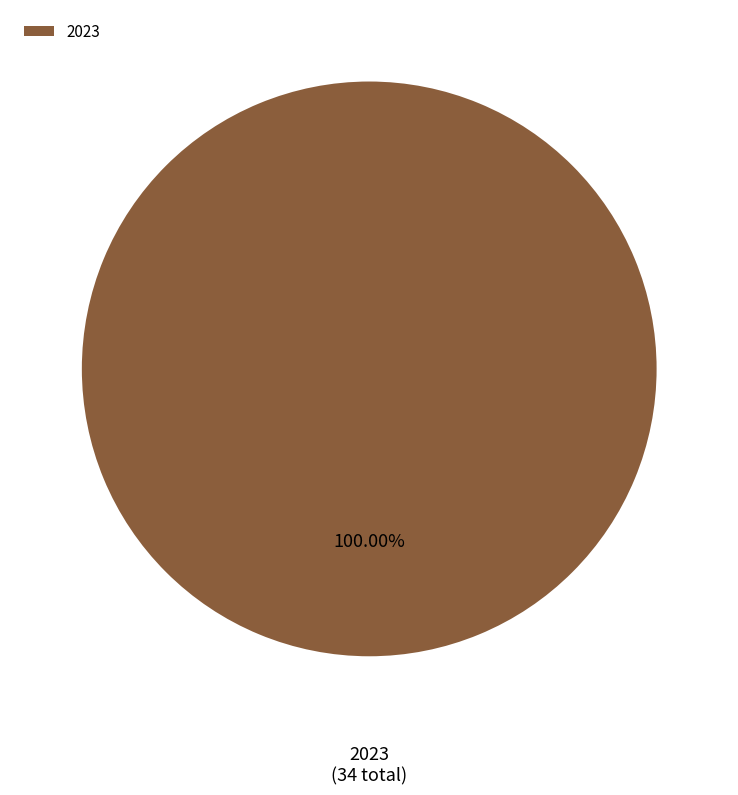

Rank the categories by value from lowest to highest.

2023